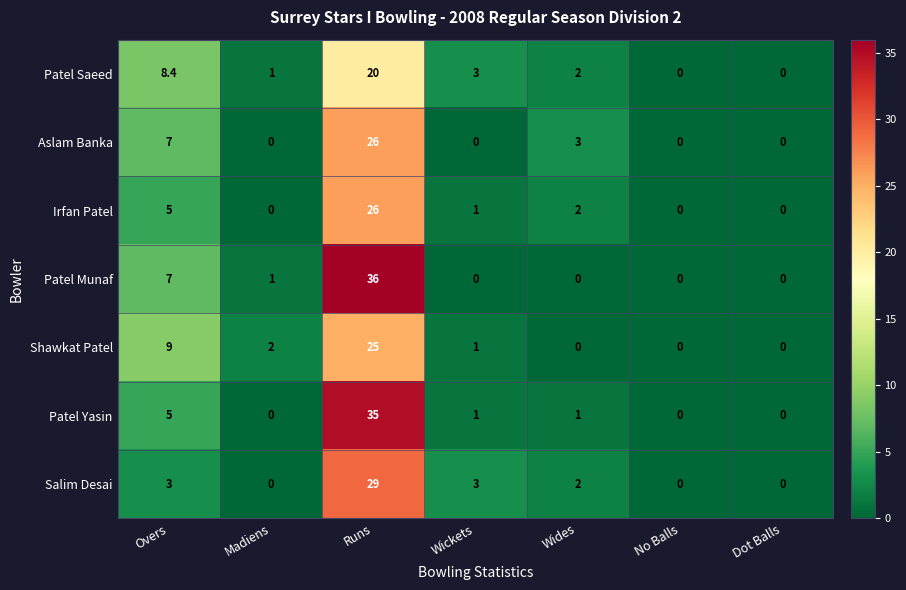

What is the difference between the maximum and minimum values in the Patel Munaf series?

36.0